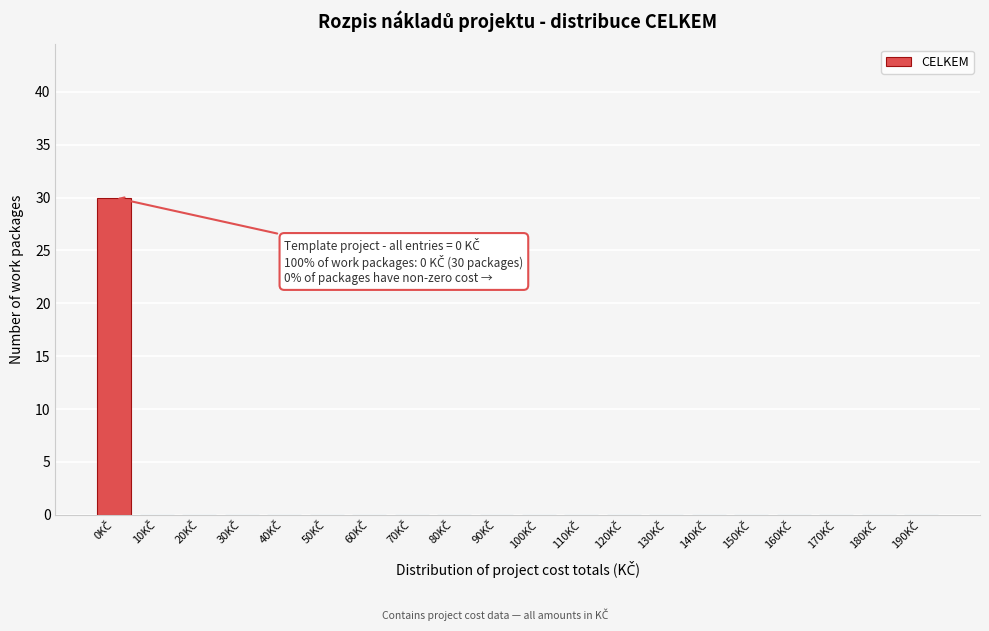

What is the sum of all values?

30